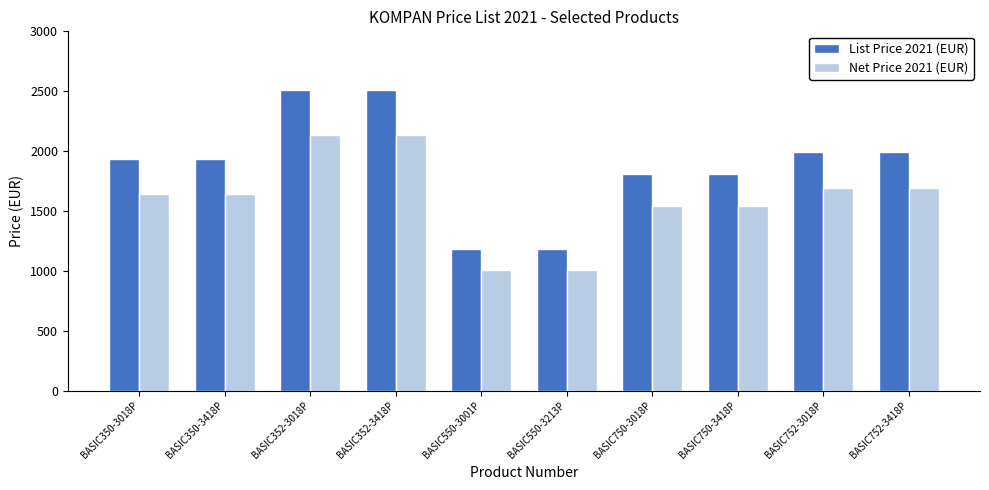

Which series has the largest range (max minus min)?

List Price 2021 (EUR)